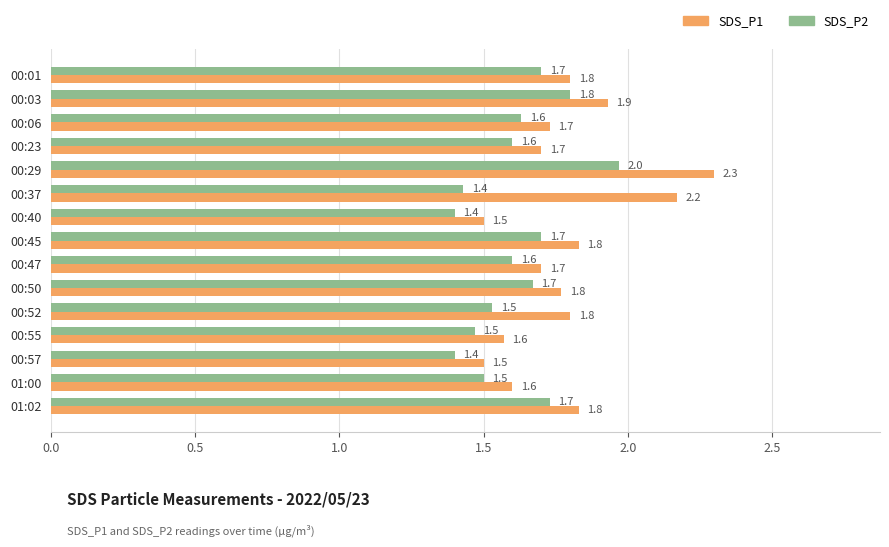

Which series has the largest range (max minus min)?

SDS_P1